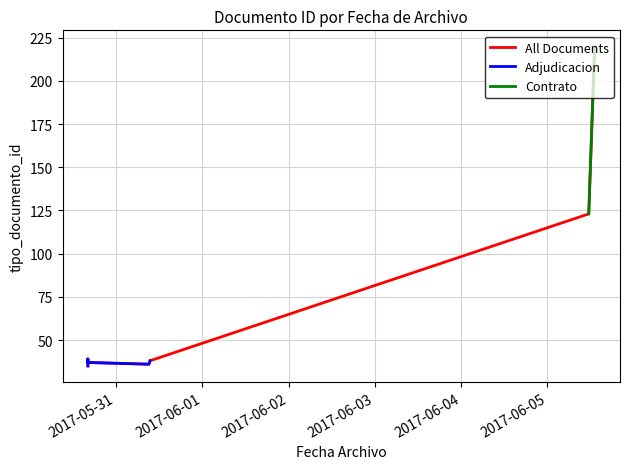

Where is the data nearest to the value 127?

2017-06-05 11:29:41